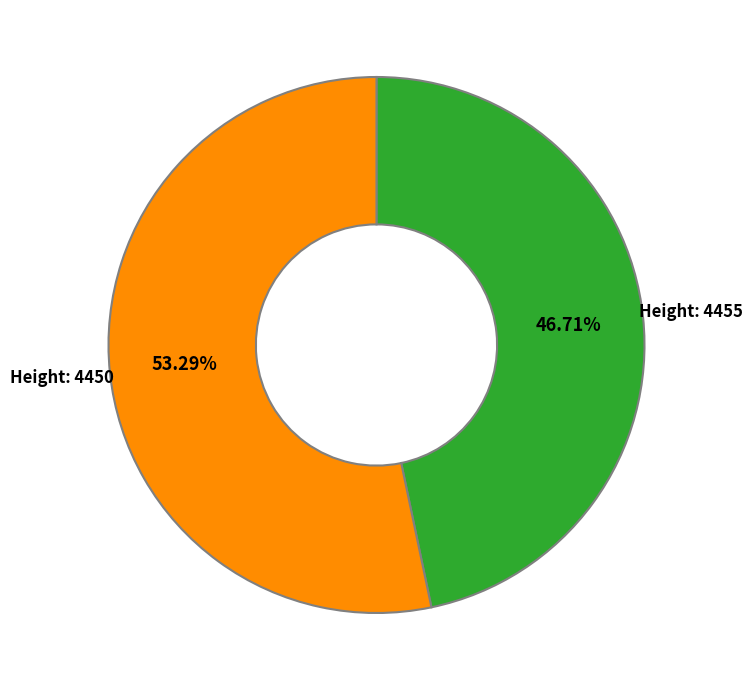

Is there any slice that represents more than half of the pie?

Yes